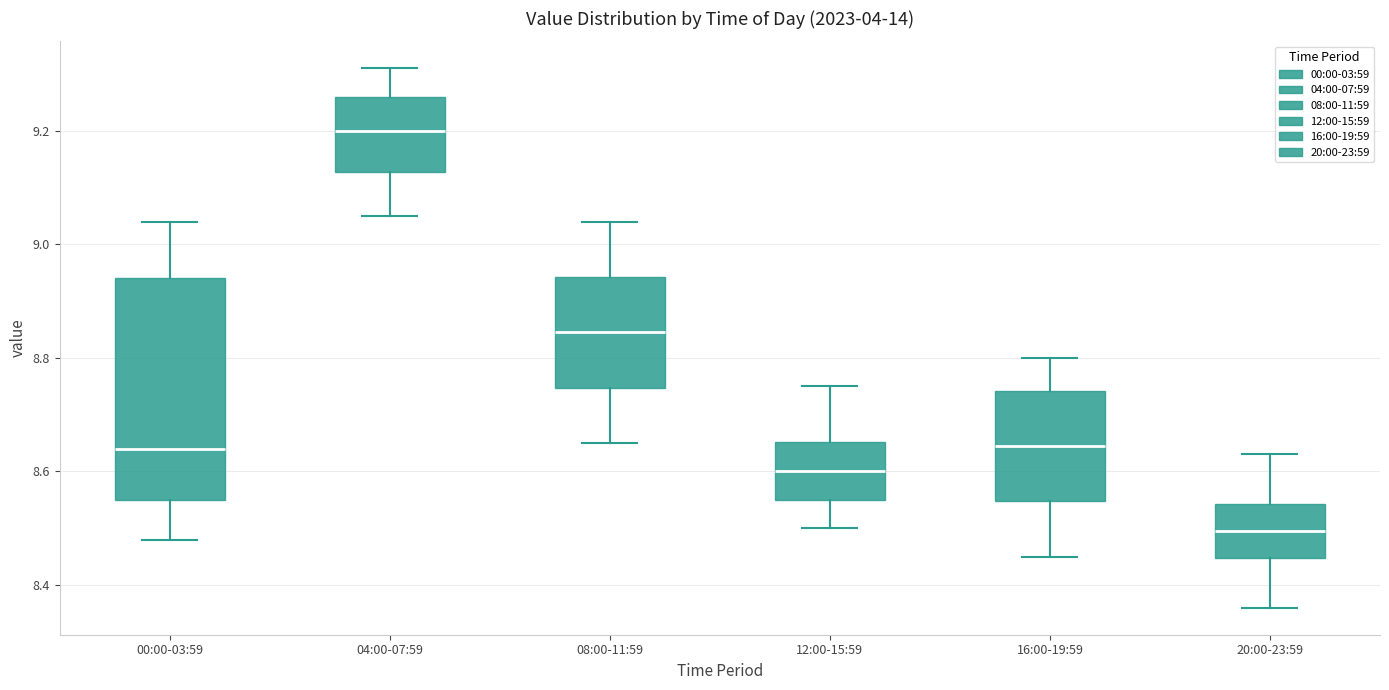

Which box is the tallest, from its lower edge to its upper edge?

00:00-03:59